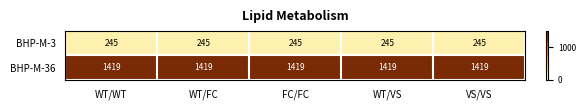

Which series has the largest total across all categories?

BHP-M-36